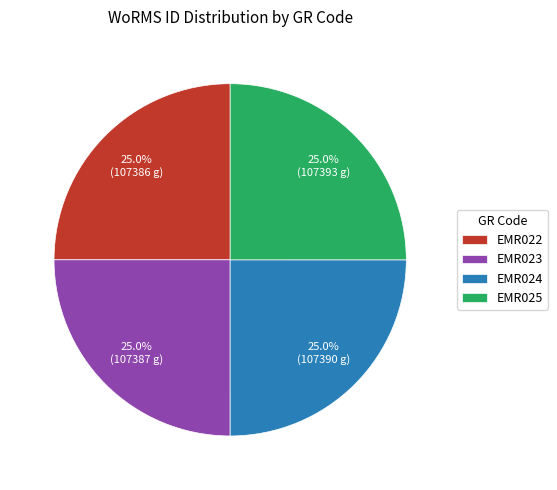

True or false: EMR022 accounts for 33% of the total.

False